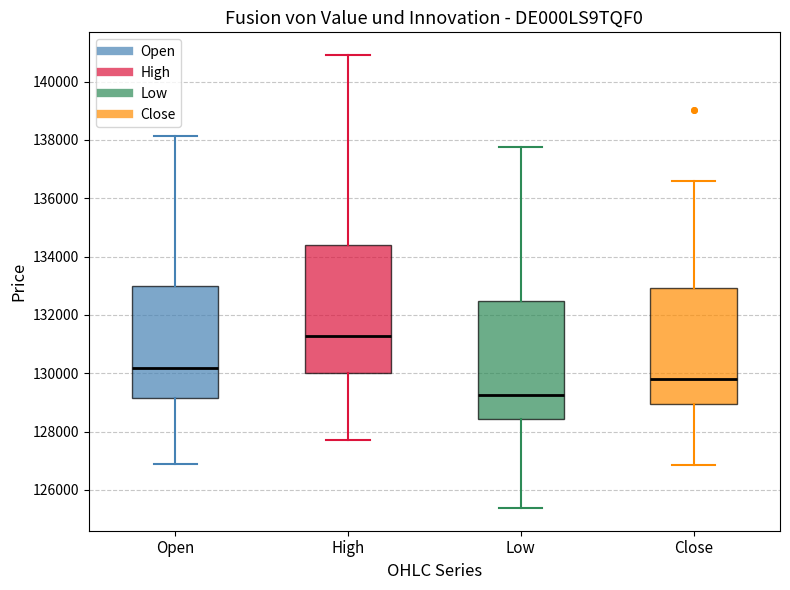

Where is the lower edge of the box for Open on the y-axis? The values are not printed on the chart, so give them approximately, as read against the axis.

129200